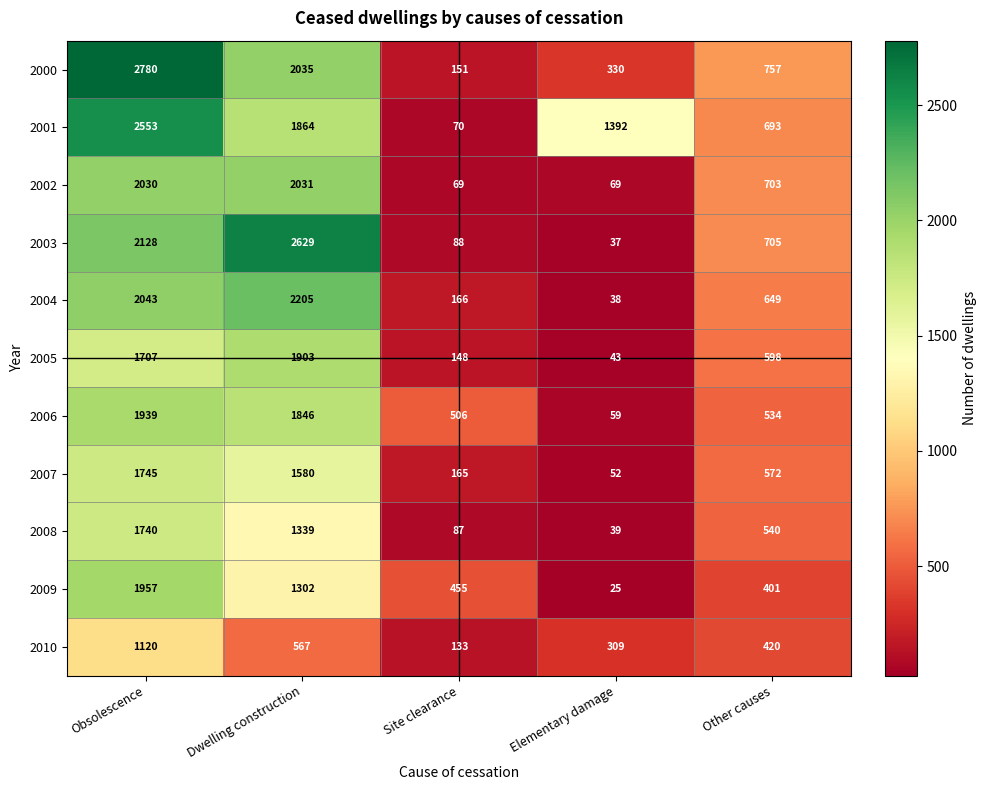

Rank the series by their maximum value, from highest to lowest.

2000, 2003, 2001, 2004, 2002, 2009, 2006, 2005, 2007, 2008, 2010